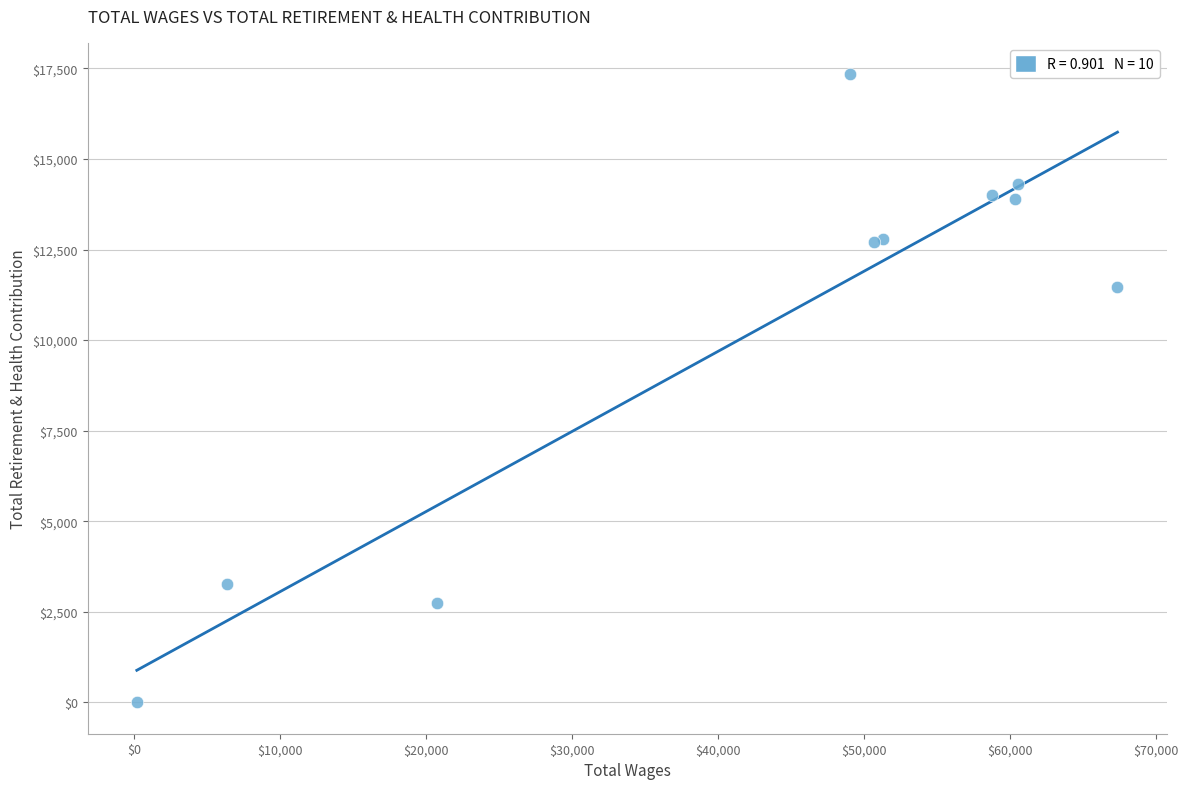

What Y value in the scatter plot is closest to 8669?

11463